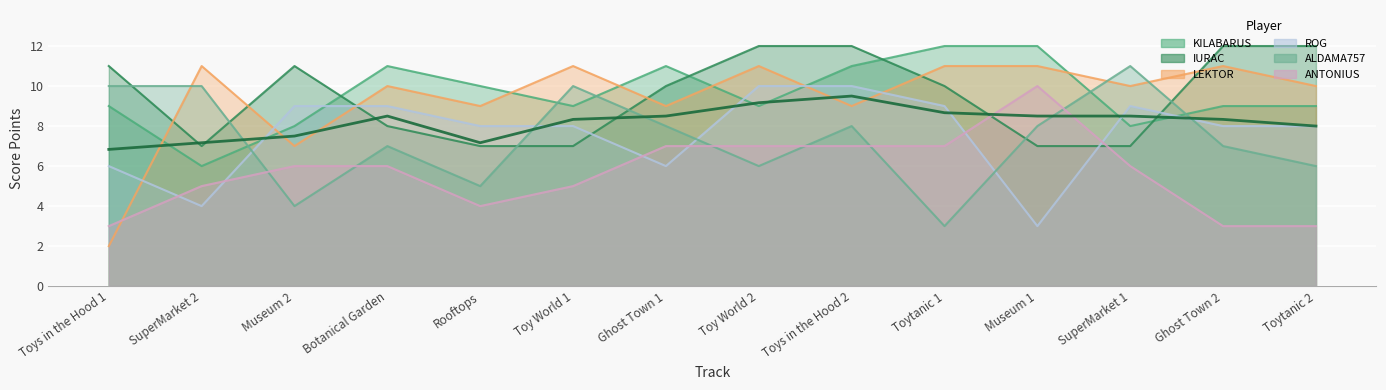

Reading left to right, transcribe all the data shown in this chart.

KILABARUS: 9	6	8	11	10	9	11	9	11	12	12	8	9	9
IURAC: 11	7	11	8	7	7	10	12	12	10	7	7	12	12
LEKTOR: 2	11	7	10	9	11	9	11	9	11	11	10	11	10
ROG: 6	4	9	9	8	8	6	10	10	9	3	9	8	8
ALDAMA757: 10	10	4	7	5	10	8	6	8	3	8	11	7	6
ANTONIUS: 3	5	6	6	4	5	7	7	7	7	10	6	3	3